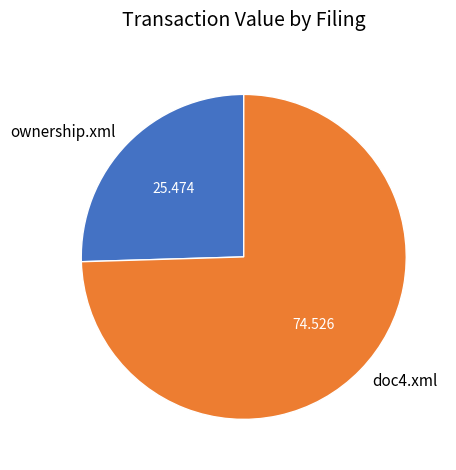

Between doc4.xml and ownership.xml, which is larger?

doc4.xml